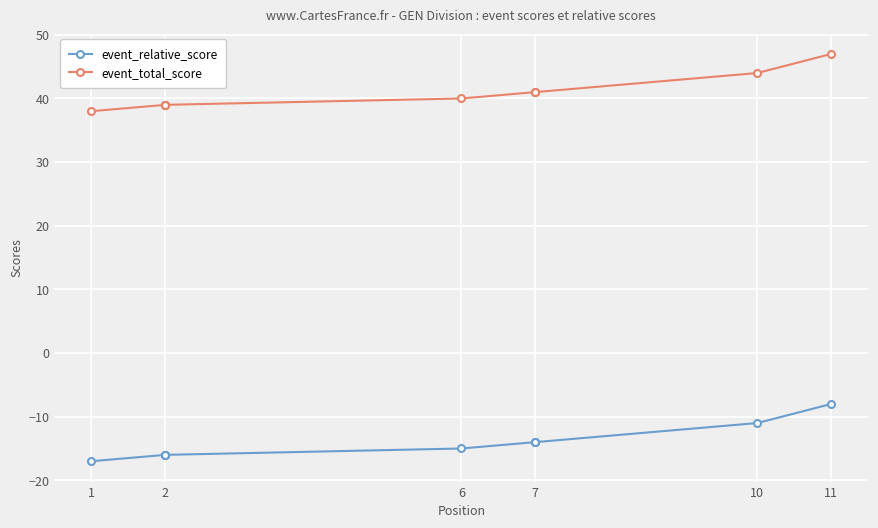

Which series changed the most between 2 and 7?

event_relative_score